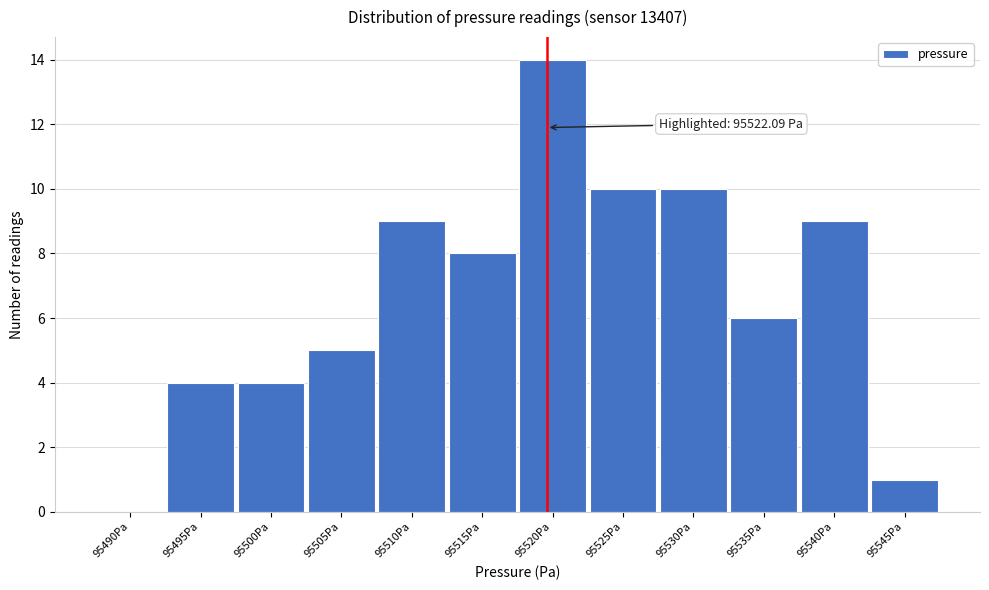

Reading left to right, what are all the values shown in this chart?

95490Pa=0	95495Pa=4	95500Pa=4	95505Pa=5	95510Pa=9	95515Pa=8	95520Pa=14	95525Pa=10	95530Pa=10	95535Pa=6	95540Pa=9	95545Pa=1